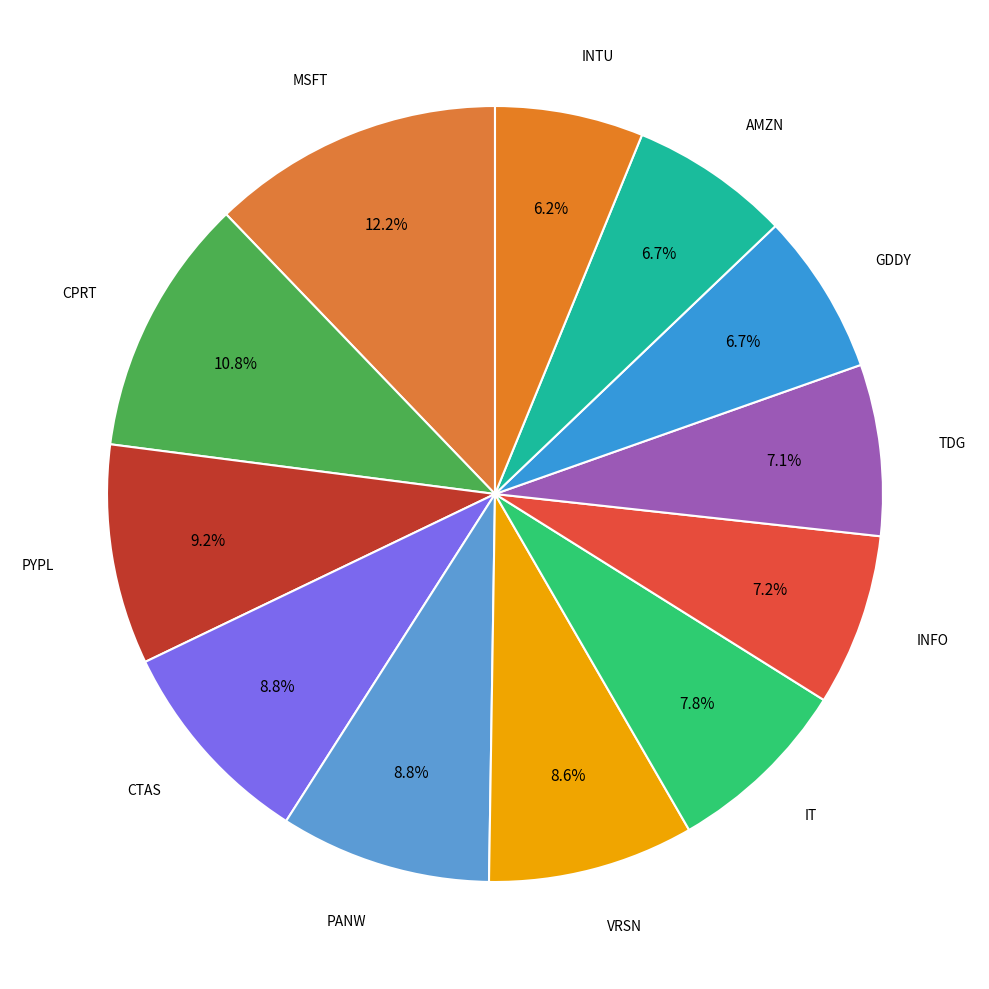

Which has a higher value, PANW or GDDY?

PANW